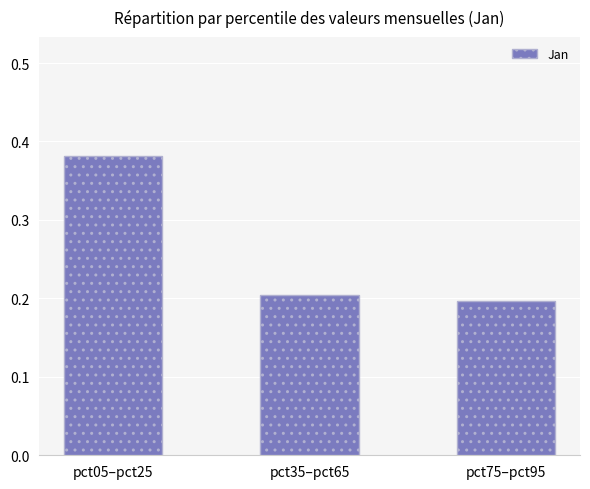

Which label corresponds to the largest value in the chart?

pct05–pct25